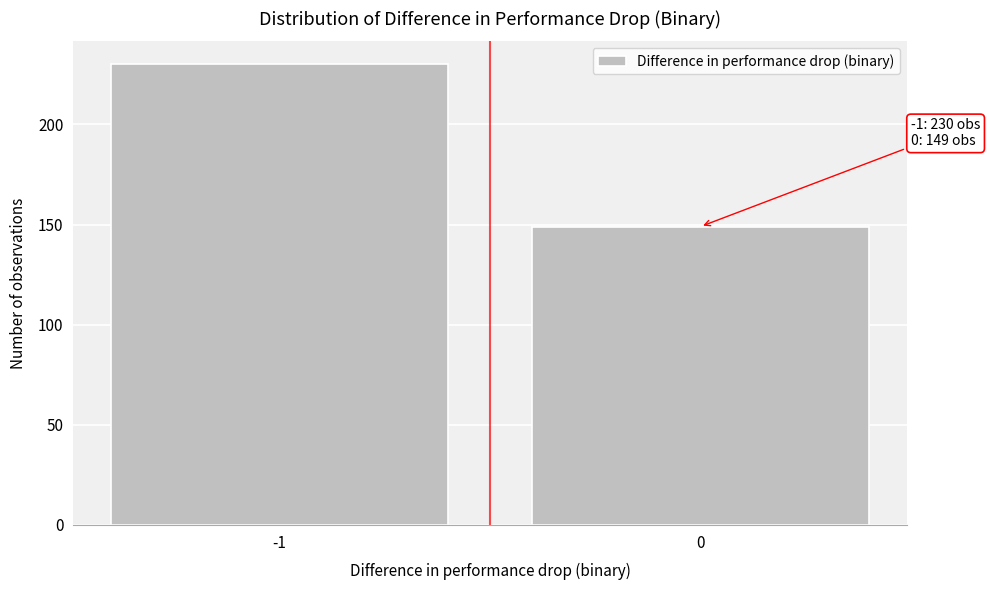

Reading right to left, list all the values displayed in this chart.

0=149	-1=230